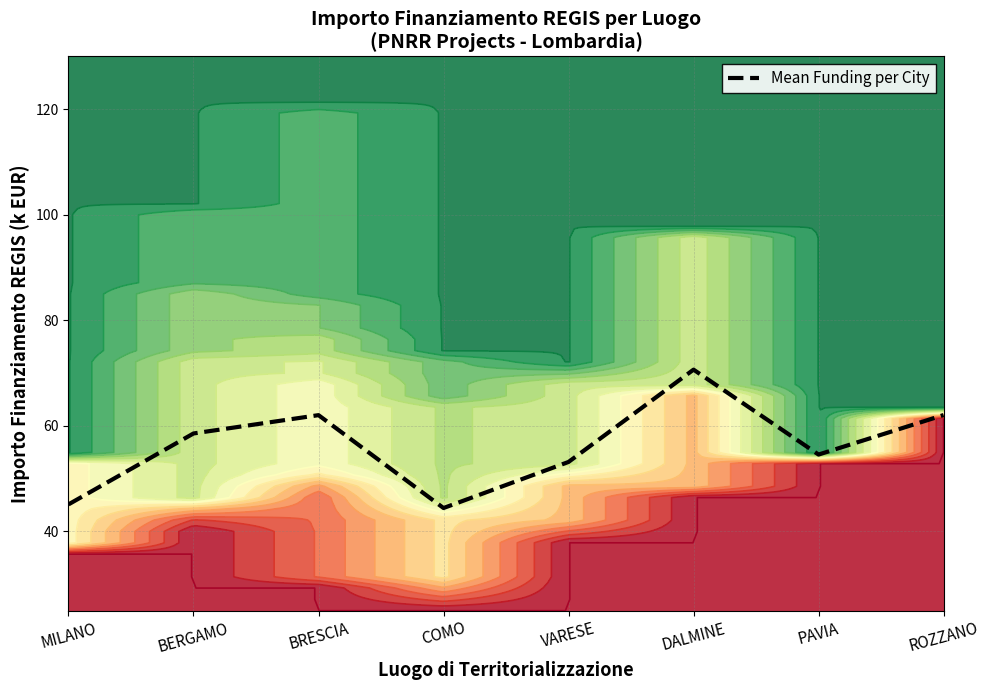

True or false: the data shows 53.2 at VARESE.

True